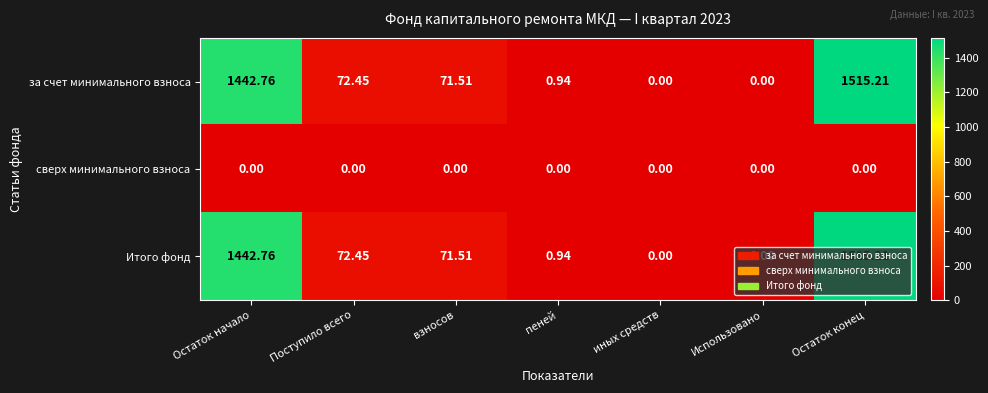

At which label is за счет минимального взноса closest to 757?

Поступило всего